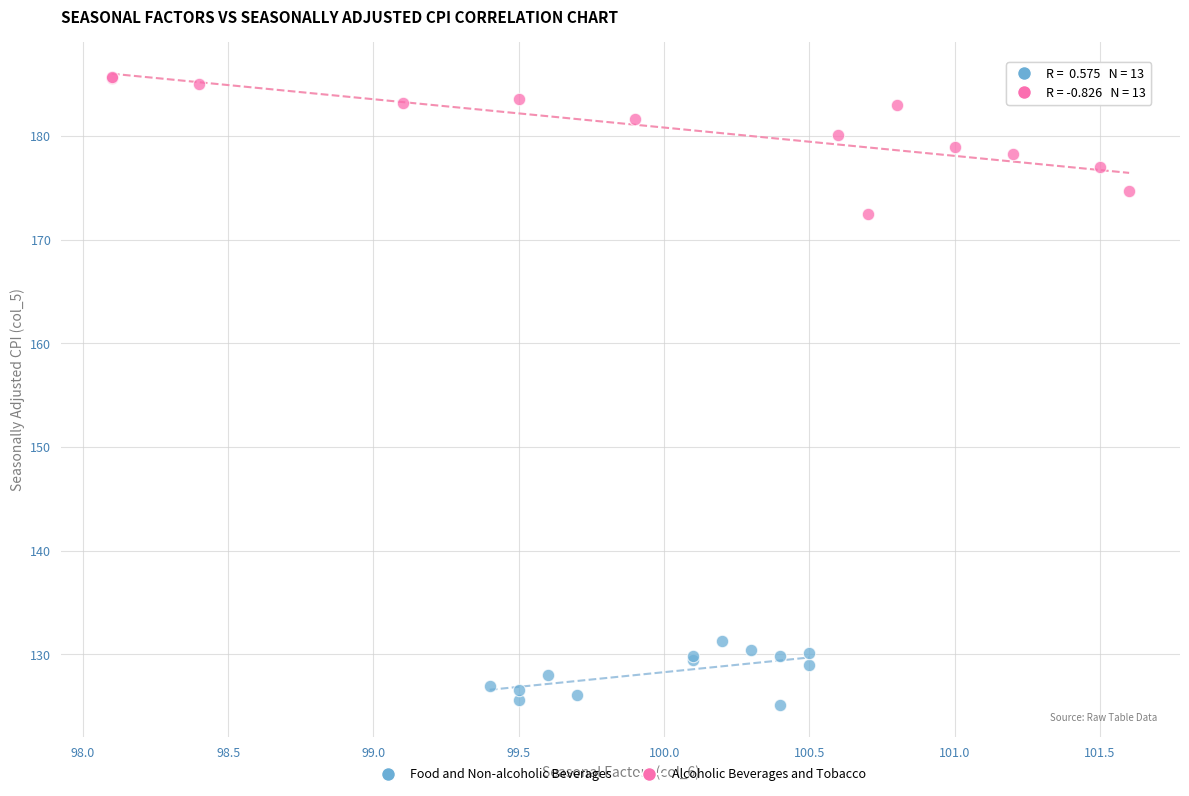

Which series has the largest Y range (max minus min)?

Alcoholic Beverages and Tobacco